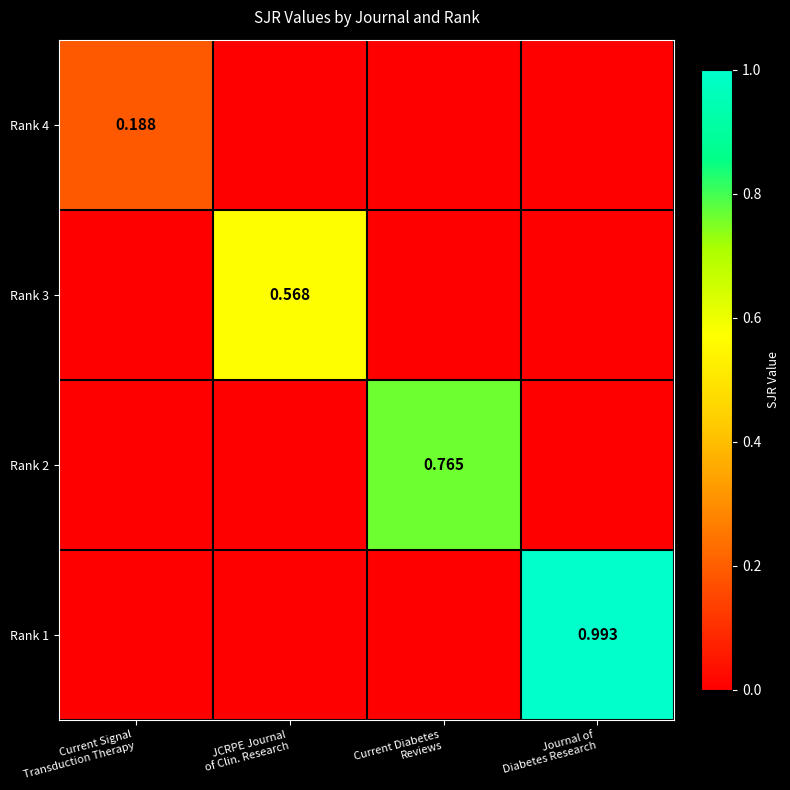

What is the difference between the maximum and minimum values in the Rank 4 series?

0.2